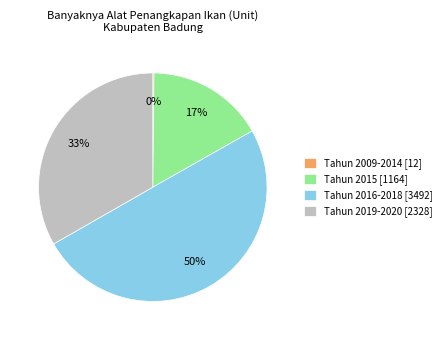

To the nearest percent, what portion does Tahun 2019-2020 [2328] represent?

33%